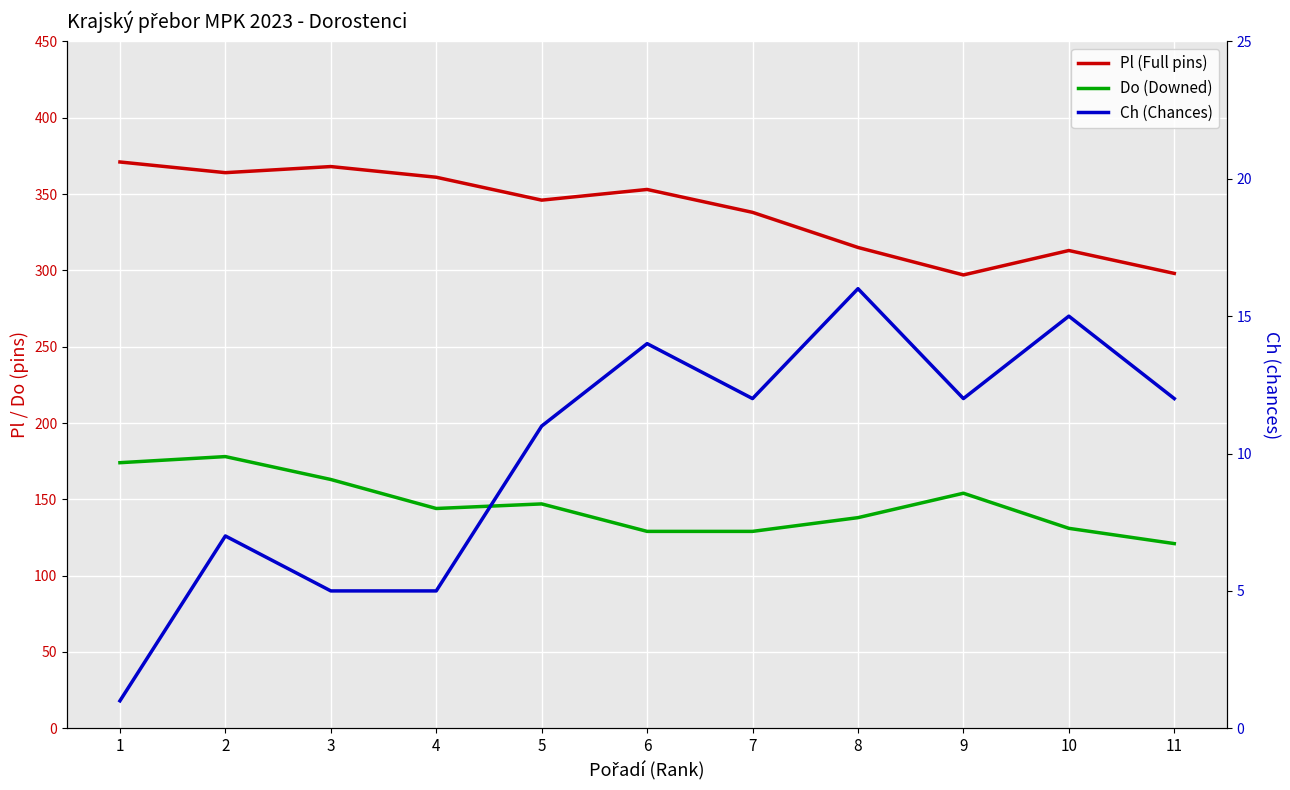

At which label is Pl (Full pins) closest to 334?

7